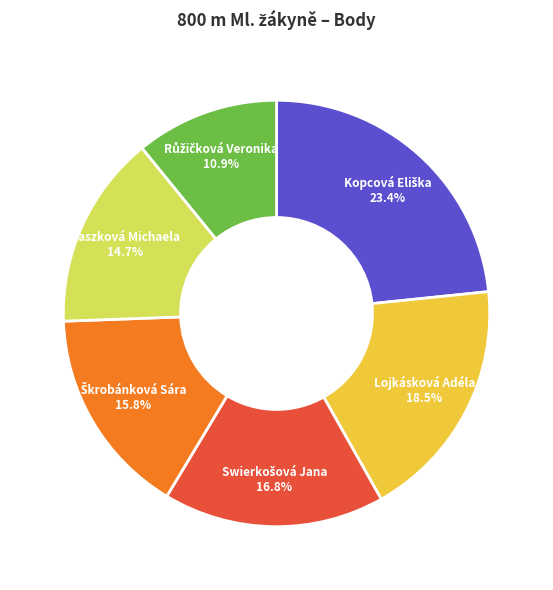

Does Lojkásková Adéla account for over 50% of the chart?

No